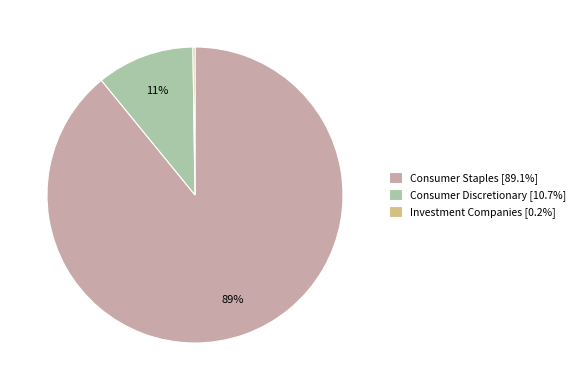

To the nearest percent, what is the combined percentage of Consumer Discretionary [10.7%] and Consumer Staples [89.1%]?

100%